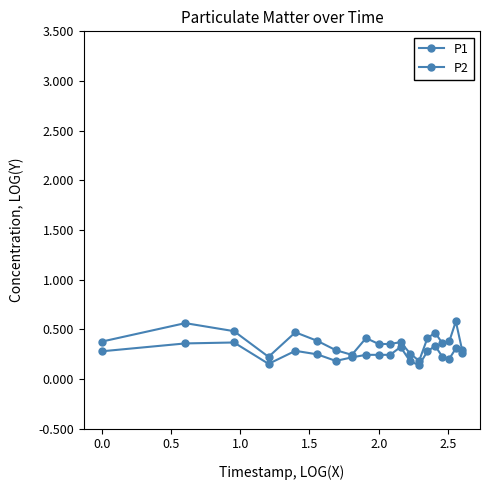

Reading left to right, what are all the values shown in this chart?

P1: 0.4	0.6	0.5	0.2	0.5	0.4	0.3	0.2	0.4	0.4	0.4	0.4	0.3	0.2	0.4	0.5	0.4	0.4	0.6	0.3
P2: 0.3	0.4	0.4	0.2	0.3	0.2	0.2	0.2	0.2	0.2	0.2	0.3	0.2	0.1	0.3	0.3	0.2	0.2	0.3	0.3